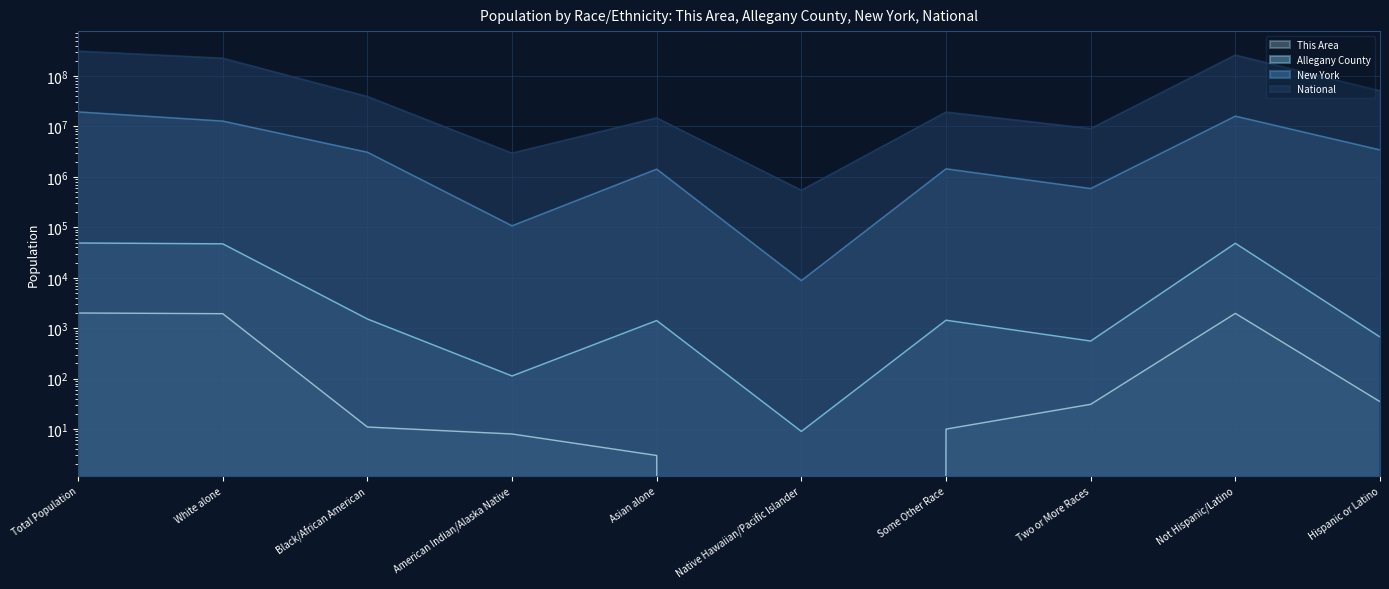

Does the chart display data point markers on the line(s)?

No